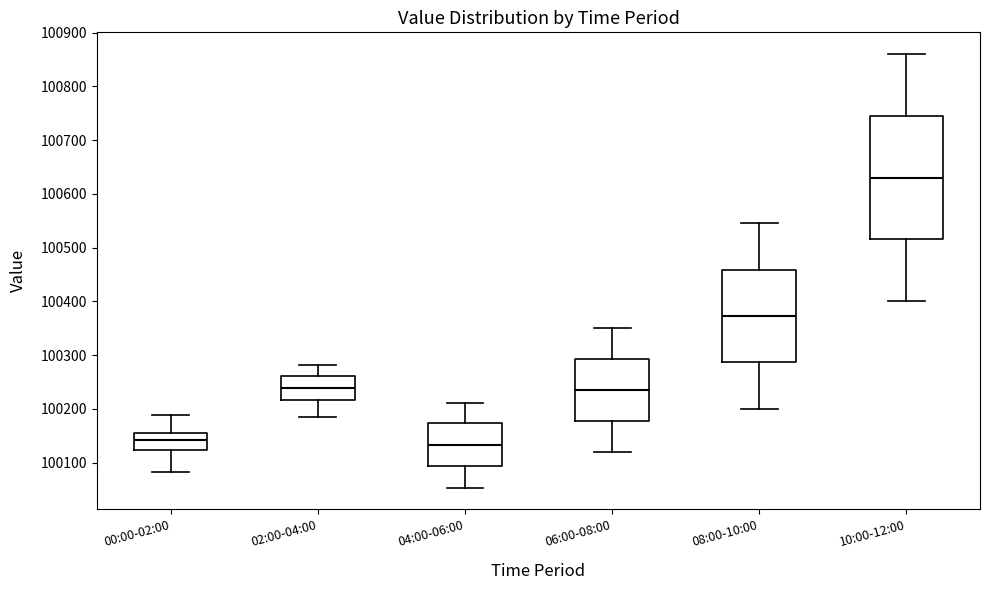

Comparing the boxes themselves (not the whiskers), which one is the tallest?

10:00-12:00